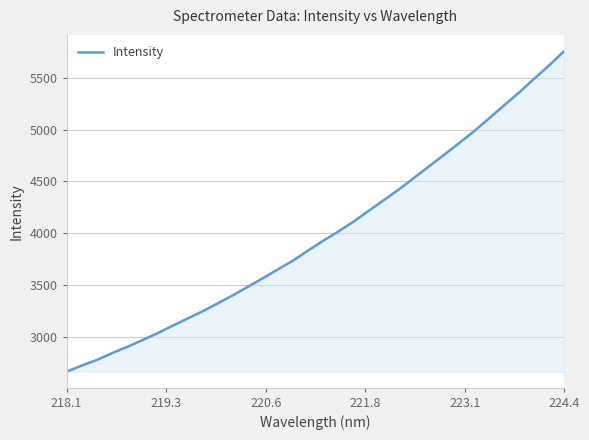

What is the smallest value displayed?

2661.4